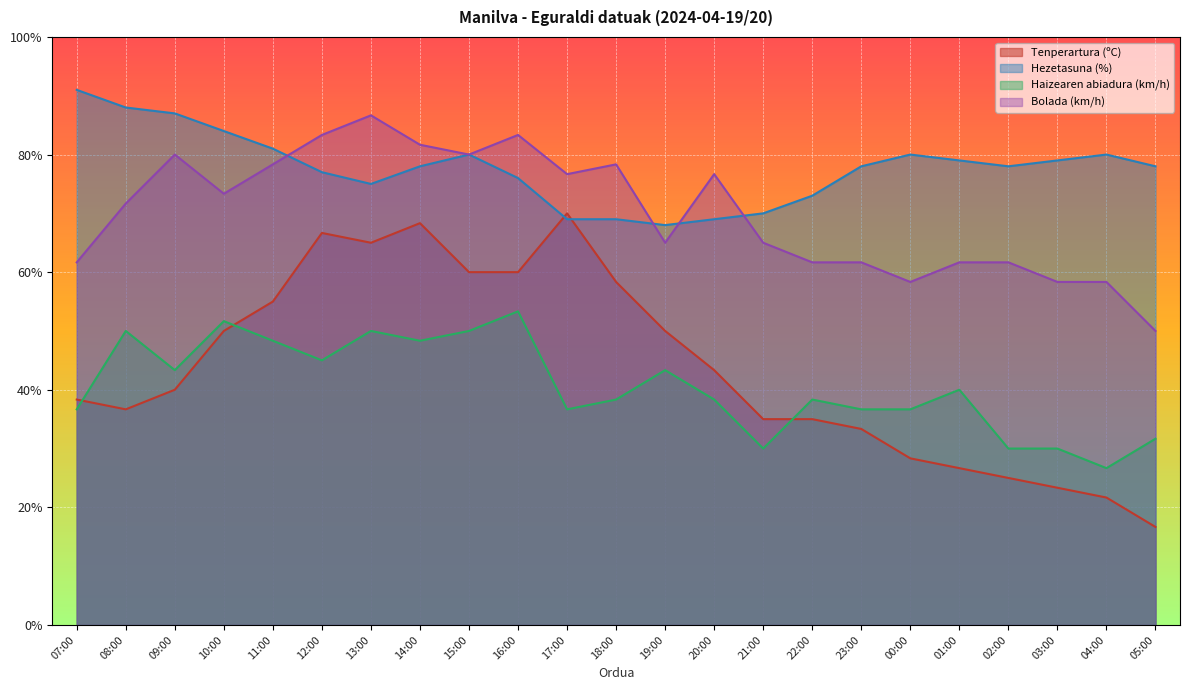

What is the minimum value shown in the chart?

16.7